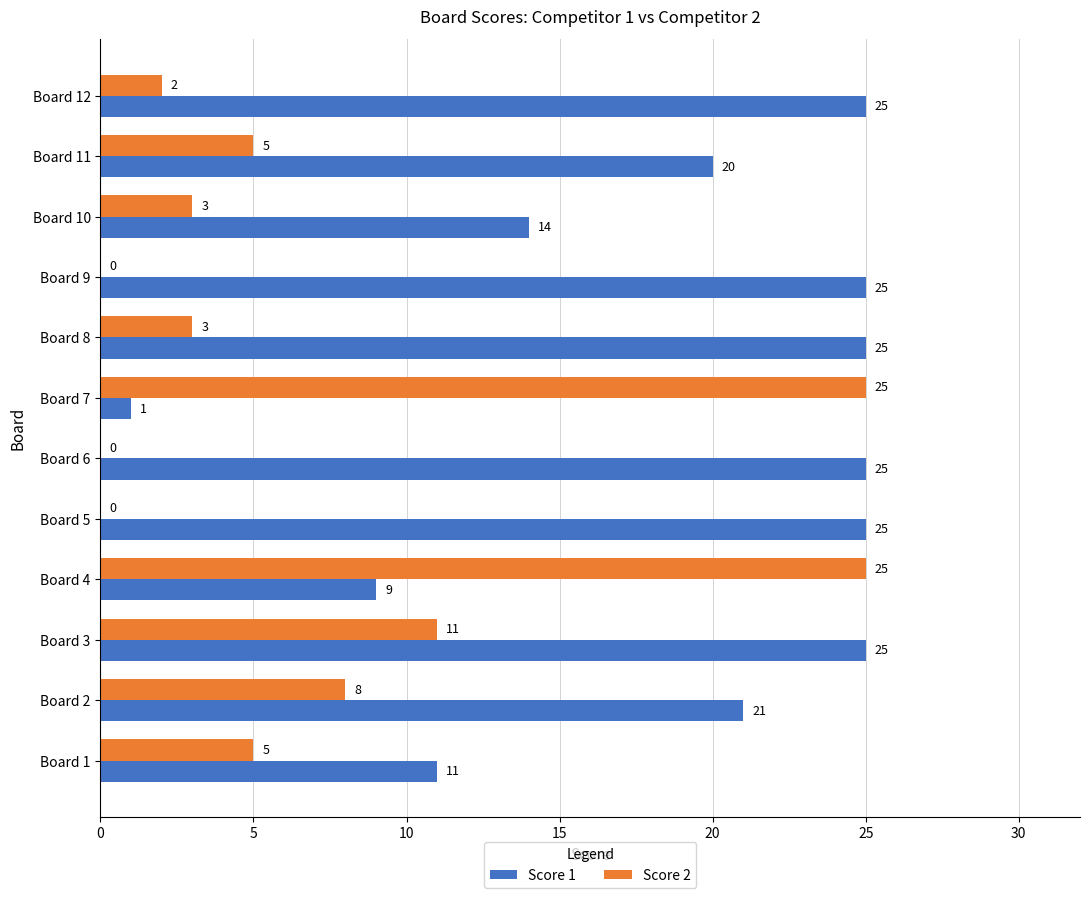

What is the maximum value shown in the chart?

25